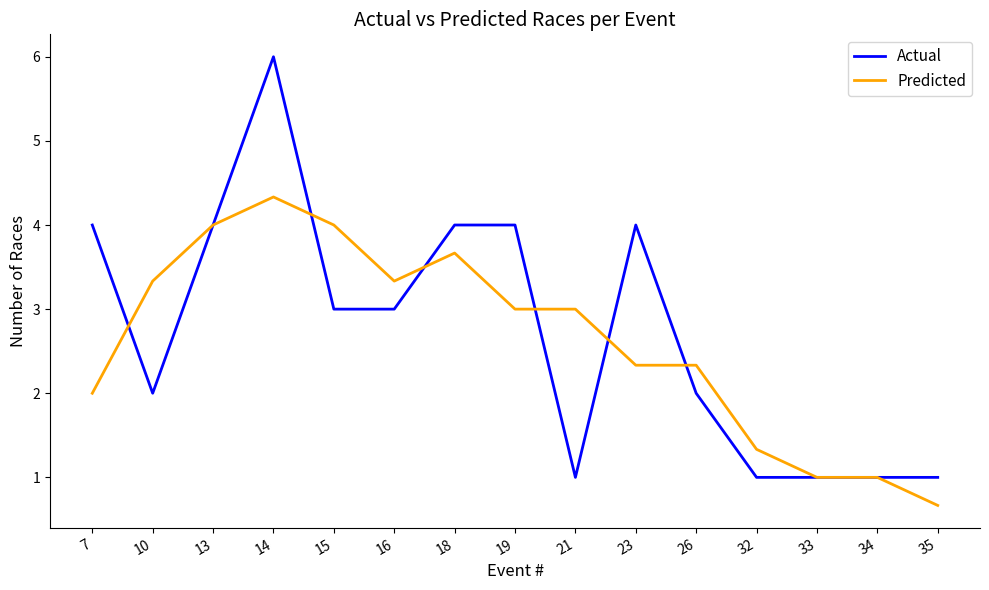

Rank the series by their average value, from lowest to highest.

Predicted, Actual